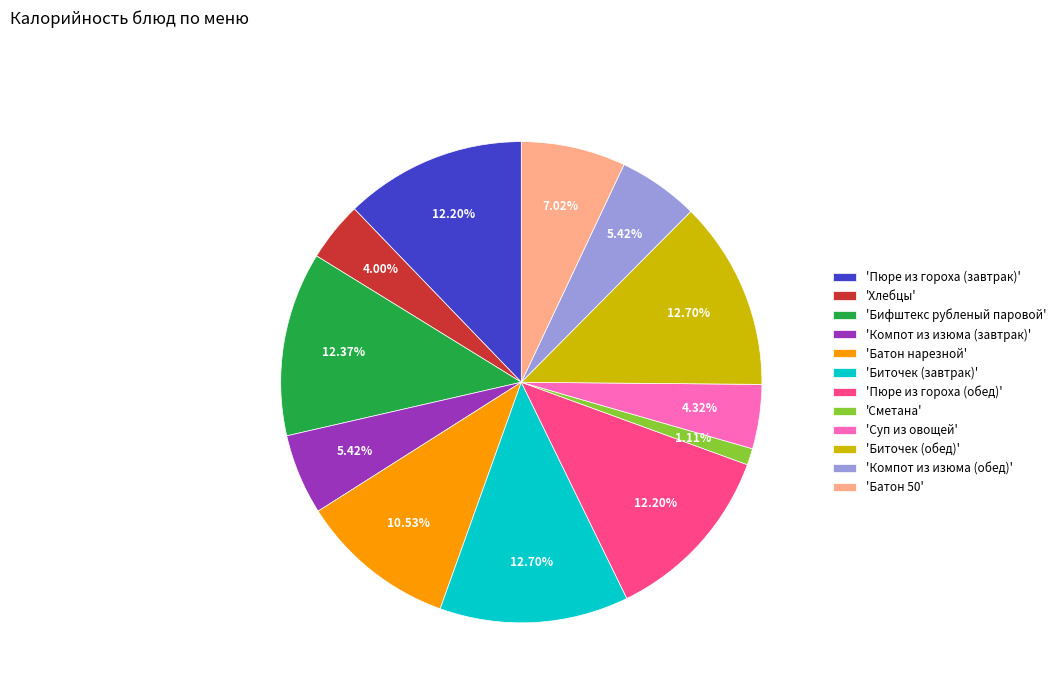

Does 'Пюре из гороха (обед)' account for over 50% of the chart?

No